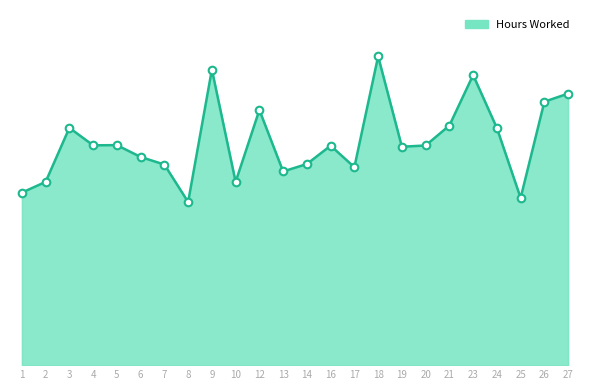

Which has a higher value, 27 or 1?

27